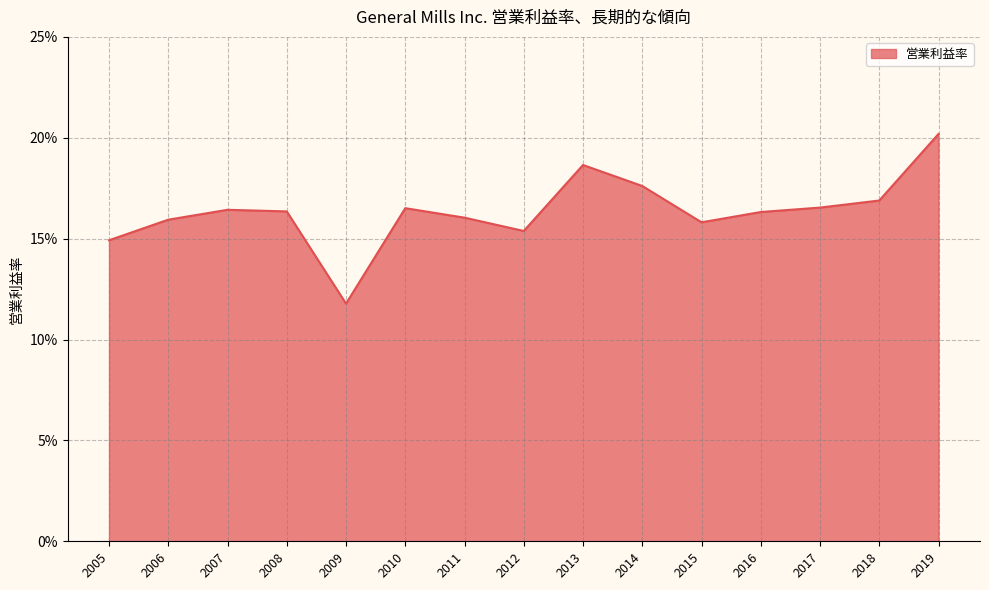

Does the chart display data point markers on the line(s)?

No